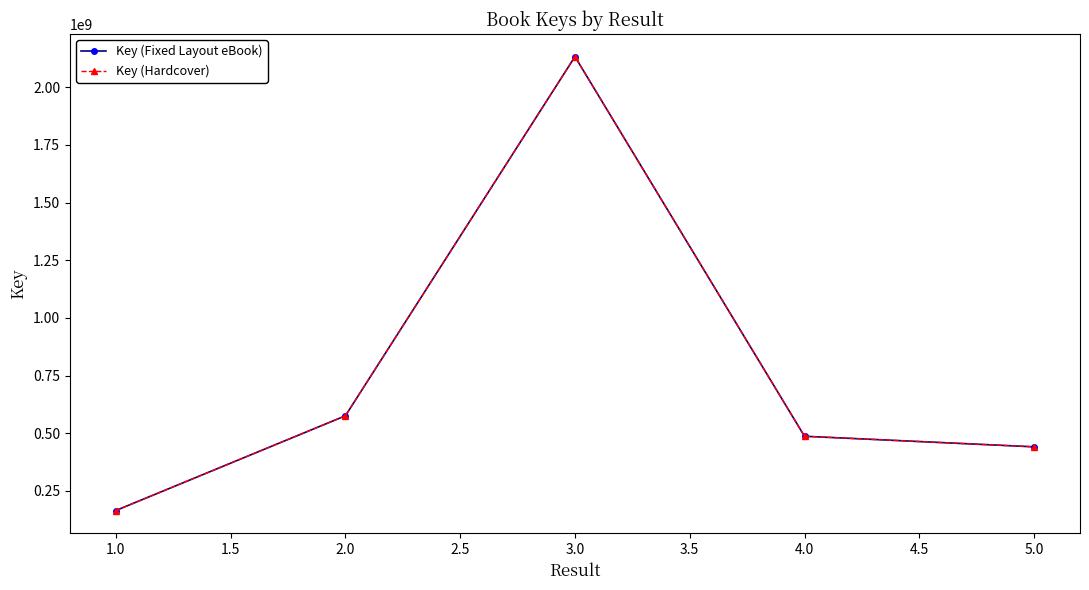

Is this an area chart (filled region under the line)?

No